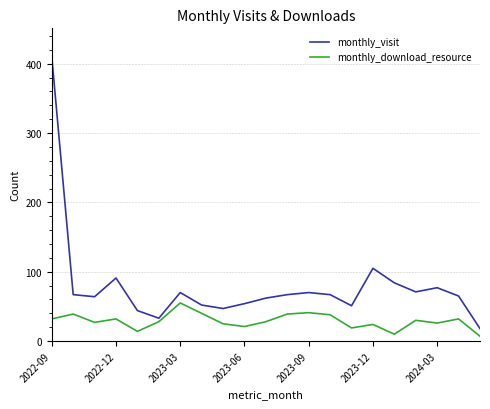

What is the difference between the maximum and minimum values in the monthly_visit series?

392